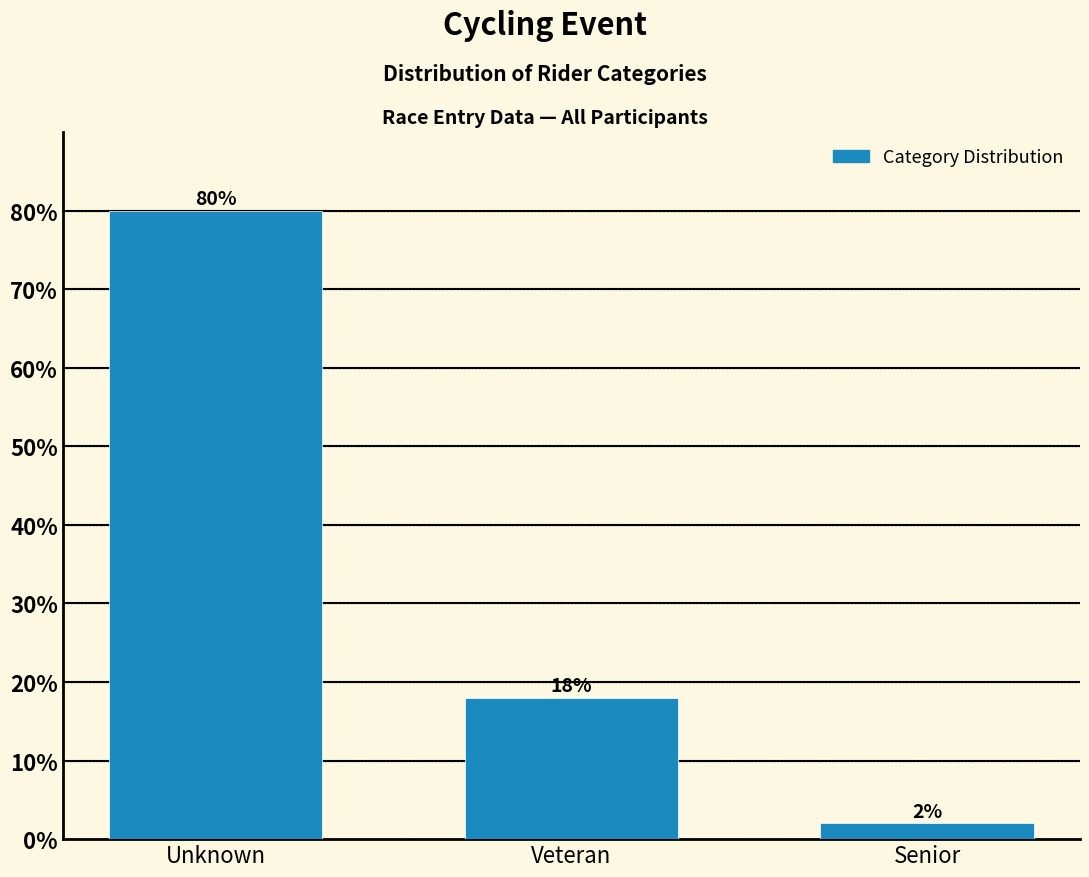

Reading right to left, list all the values displayed in this chart.

Senior=2	Veteran=18	Unknown=80